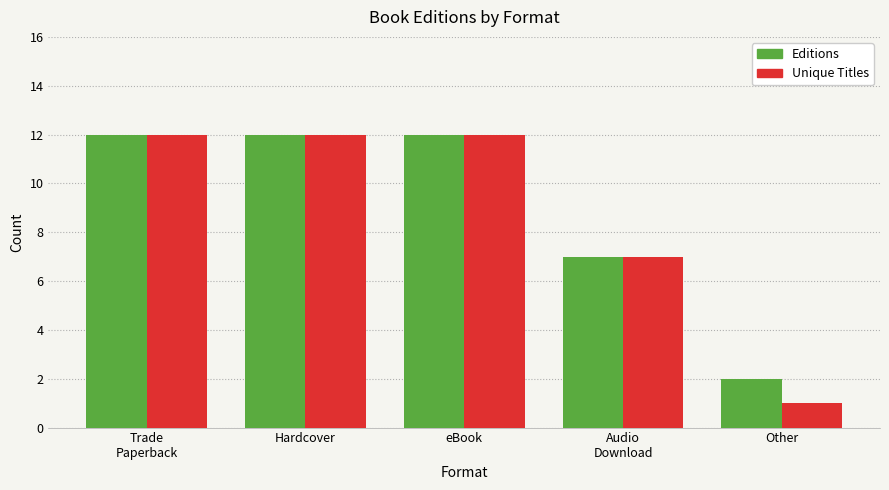

How many data points in Editions are less than 12?

2